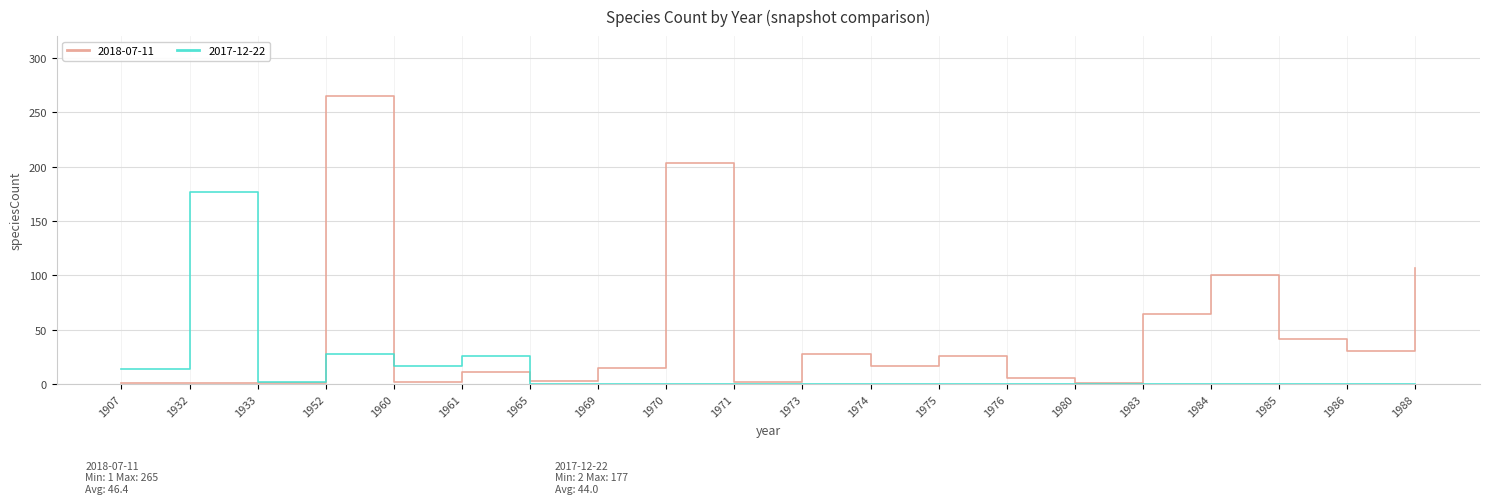

Rank the series by their maximum value, from highest to lowest.

2018-07-11, 2017-12-22